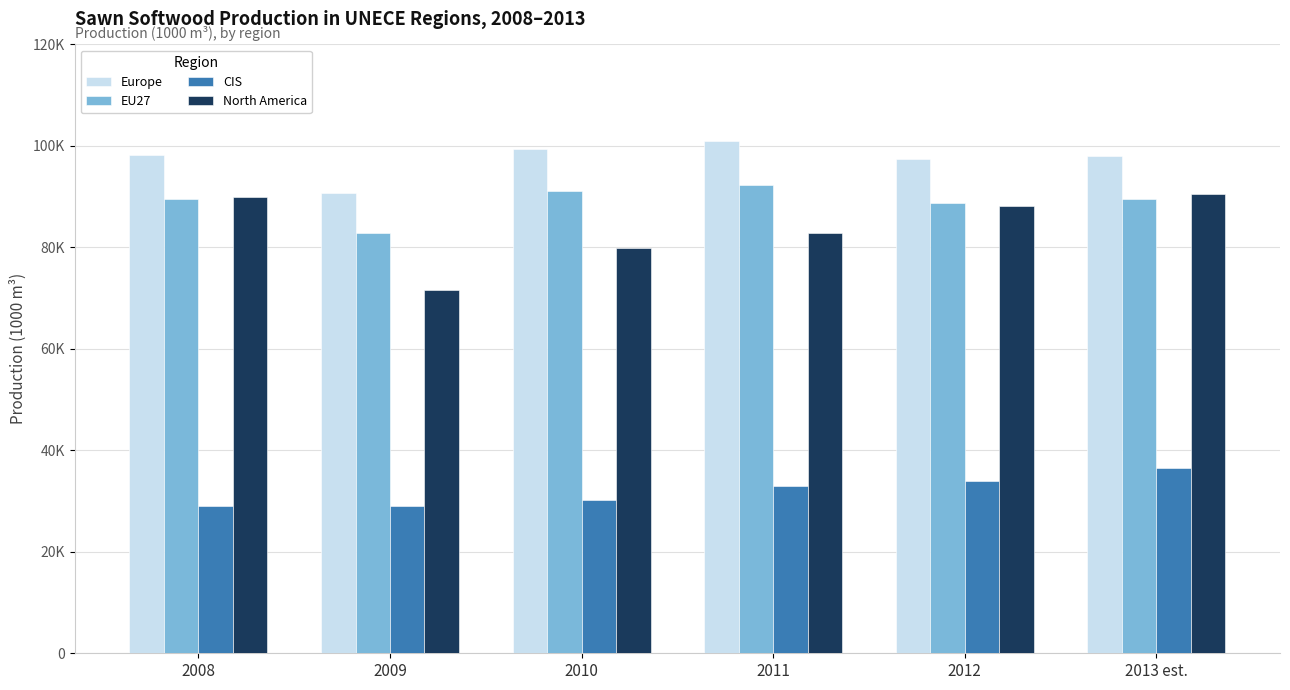

True or false: CIS has a value of 38521.4 at 2008.

False